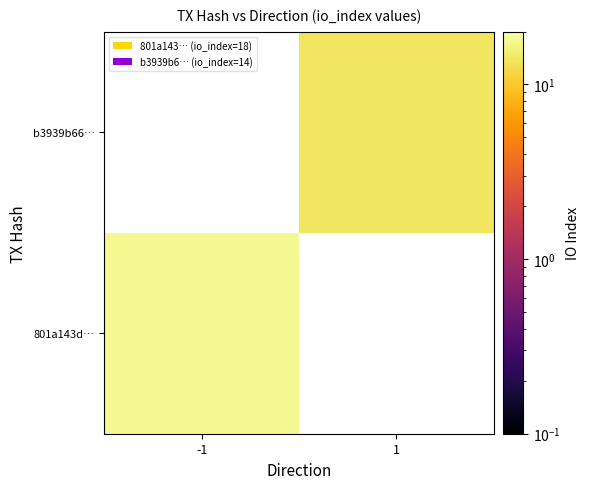

Rank the series by their maximum value, from lowest to highest.

801a143d…, b3939b66…